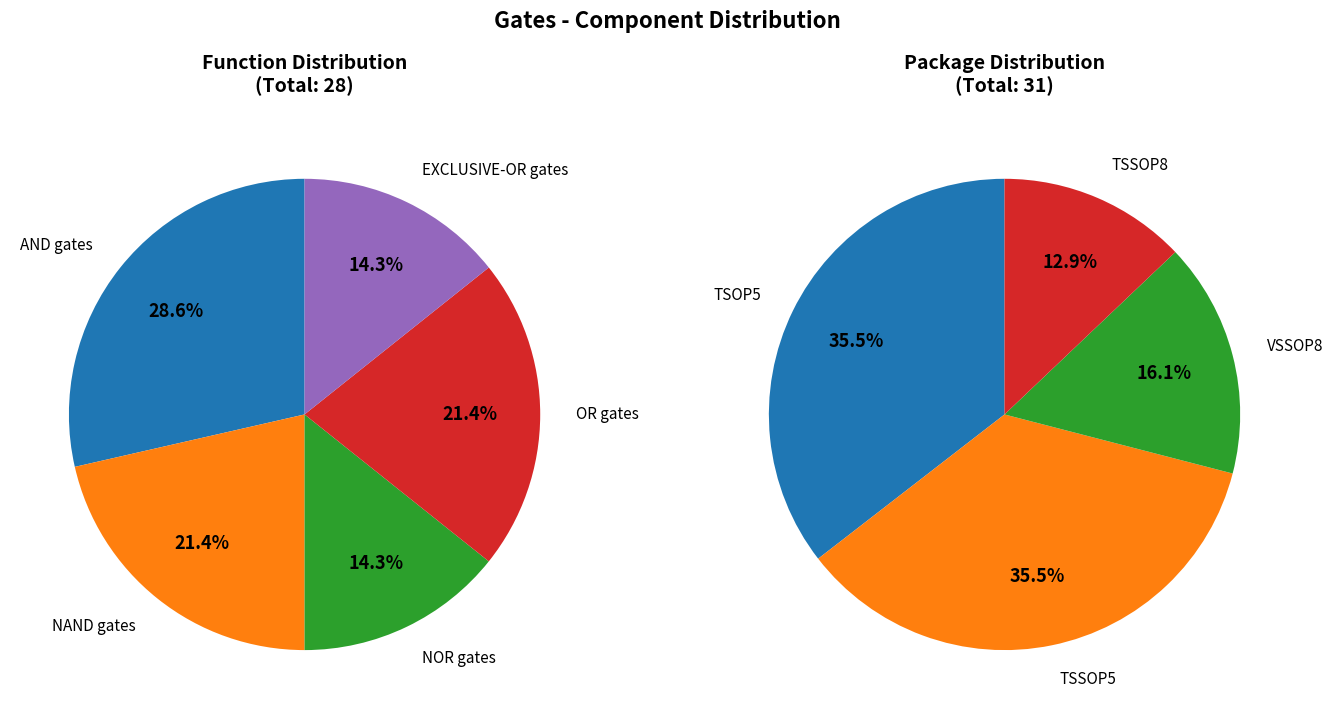

Does any single category account for the majority?

No